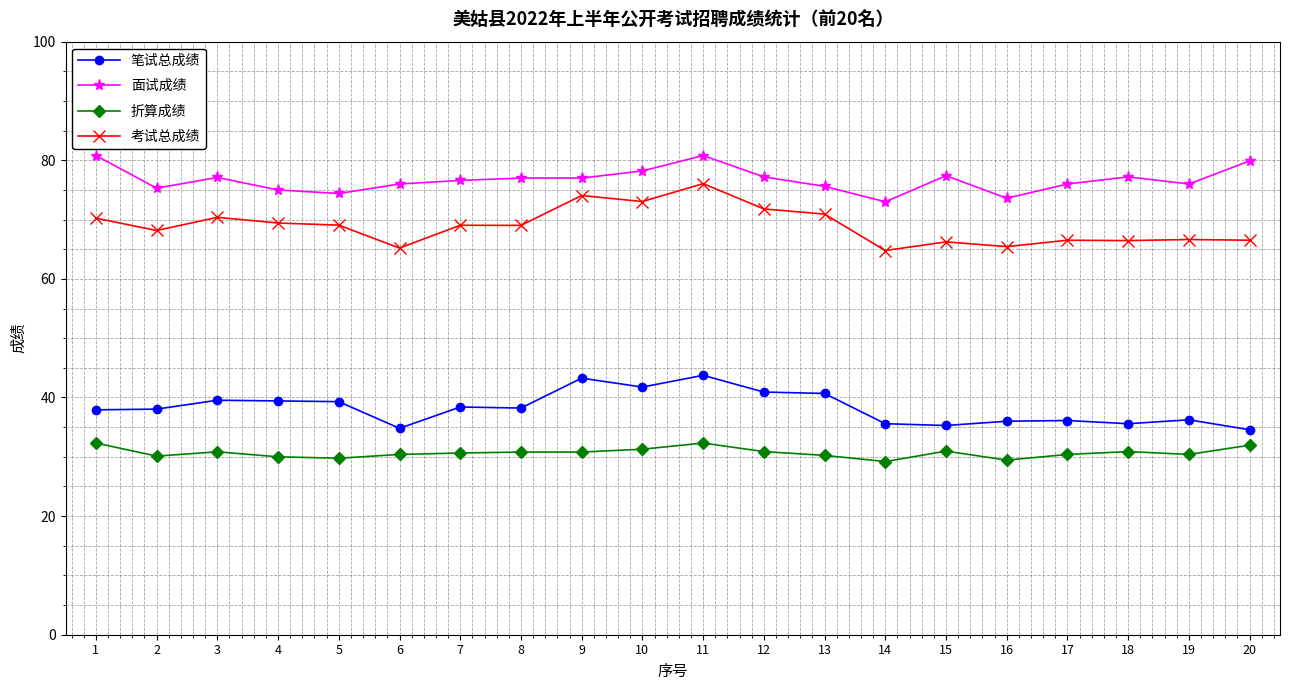

What is the minimum value shown in the chart?

29.2